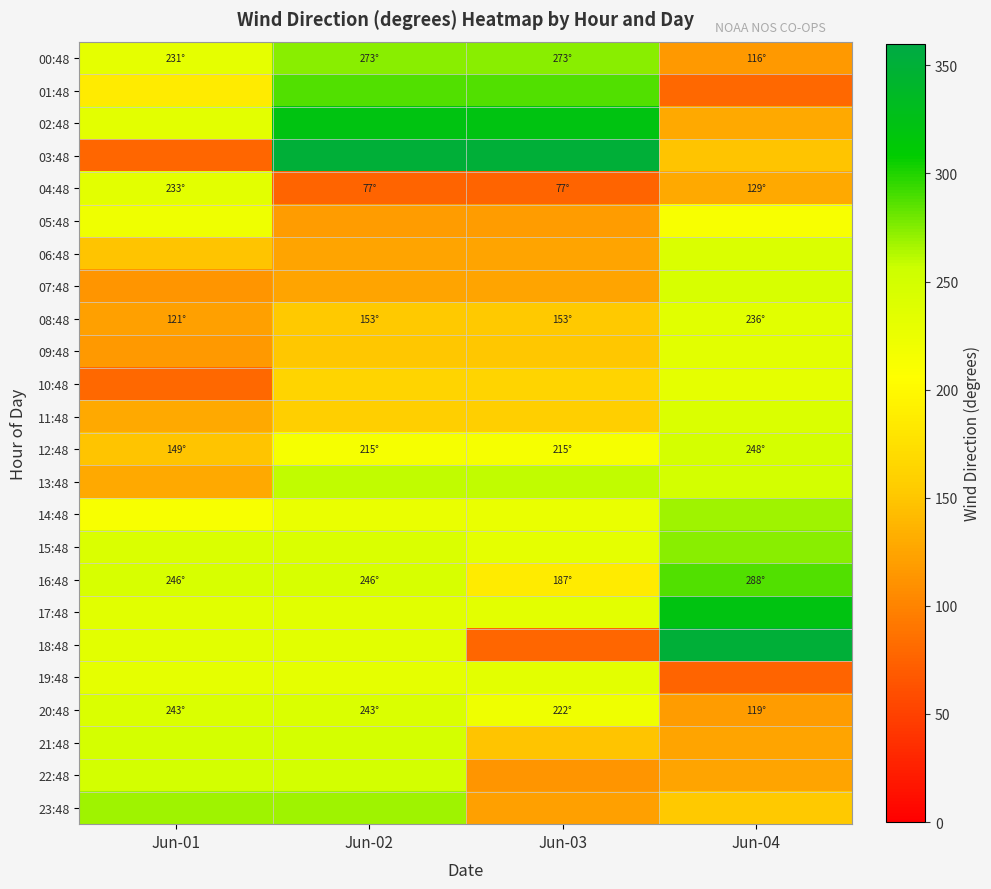

Reading right to left, extract all data points from this chart.

00:48: Jun-04=116	Jun-03=273	Jun-02=273	Jun-01=231
01:48: Jun-04=80	Jun-03=288	Jun-02=288	Jun-01=187
02:48: Jun-04=128	Jun-03=321	Jun-02=321	Jun-01=233
03:48: Jun-04=149	Jun-03=351	Jun-02=351	Jun-01=78
04:48: Jun-04=129	Jun-03=77	Jun-02=77	Jun-01=233
05:48: Jun-04=212	Jun-03=119	Jun-02=119	Jun-01=222
06:48: Jun-04=243	Jun-03=125	Jun-02=125	Jun-01=148
07:48: Jun-04=246	Jun-03=125	Jun-02=125	Jun-01=113
08:48: Jun-04=236	Jun-03=153	Jun-02=153	Jun-01=121
09:48: Jun-04=234	Jun-03=151	Jun-02=151	Jun-01=116
10:48: Jun-04=232	Jun-03=163	Jun-02=163	Jun-01=80
11:48: Jun-04=243	Jun-03=158	Jun-02=158	Jun-01=128
12:48: Jun-04=248	Jun-03=215	Jun-02=215	Jun-01=149
13:48: Jun-04=250	Jun-03=260	Jun-02=260	Jun-01=129
14:48: Jun-04=268	Jun-03=225	Jun-02=225	Jun-01=212
15:48: Jun-04=273	Jun-03=231	Jun-02=243	Jun-01=243
16:48: Jun-04=288	Jun-03=187	Jun-02=246	Jun-01=246
17:48: Jun-04=321	Jun-03=233	Jun-02=236	Jun-01=236
18:48: Jun-04=351	Jun-03=78	Jun-02=234	Jun-01=234
19:48: Jun-04=77	Jun-03=233	Jun-02=232	Jun-01=232
20:48: Jun-04=119	Jun-03=222	Jun-02=243	Jun-01=243
21:48: Jun-04=125	Jun-03=148	Jun-02=248	Jun-01=248
22:48: Jun-04=125	Jun-03=113	Jun-02=250	Jun-01=250
23:48: Jun-04=153	Jun-03=121	Jun-02=268	Jun-01=268